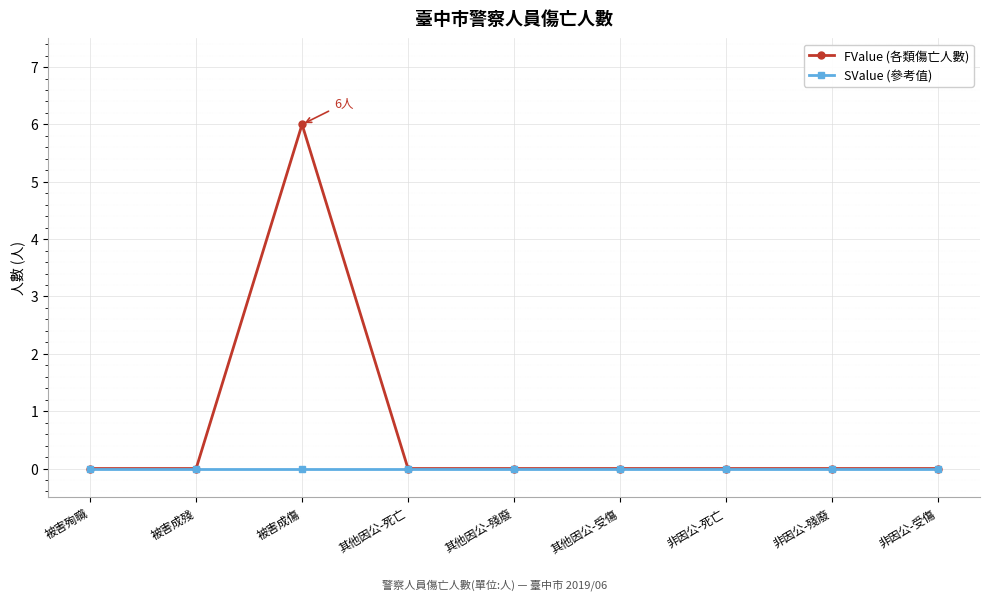

Which series has the largest total across all categories?

FValue (各類傷亡人數)